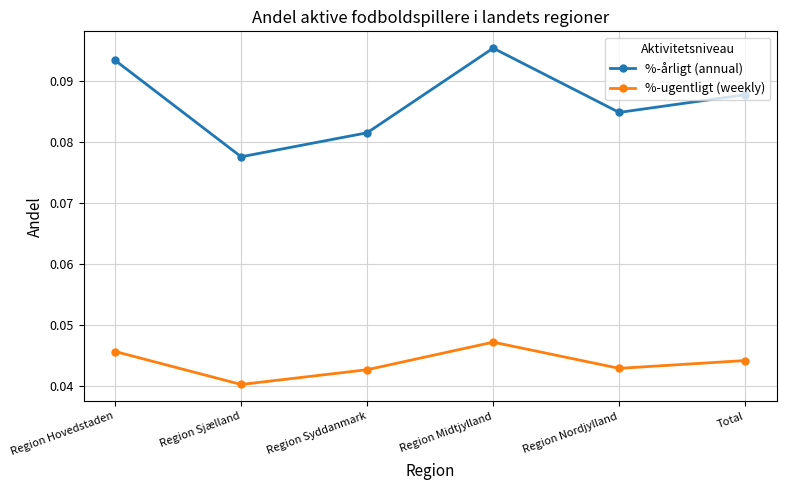

Is this an area chart (filled region under the line)?

No